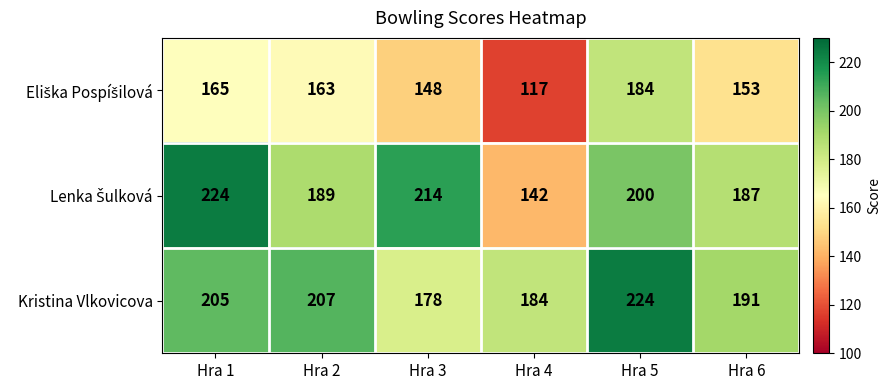

At which category is the sum across all series the highest?

Hra 5